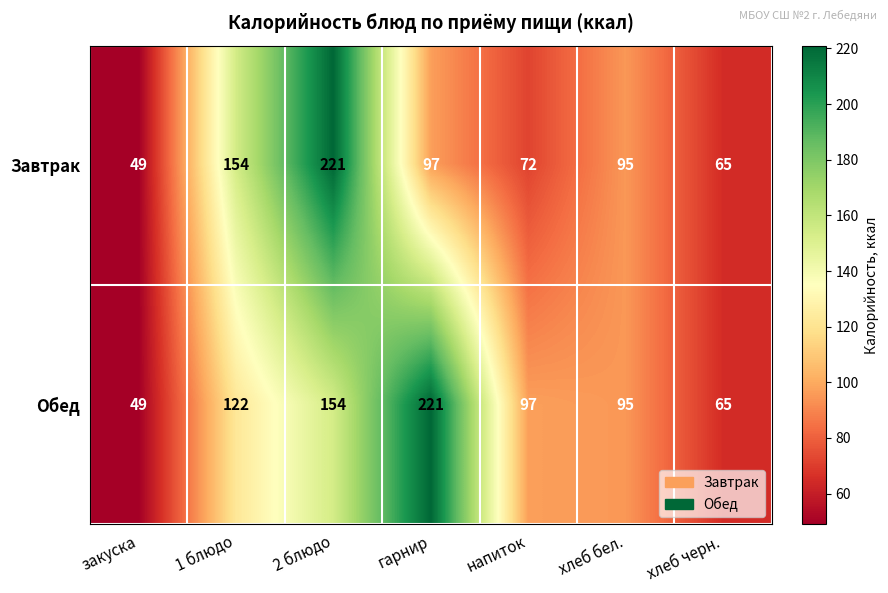

Rank the categories by Завтрак value from highest to lowest.

2 блюдо, 1 блюдо, гарнир, хлеб бел., напиток, хлеб черн., закуска